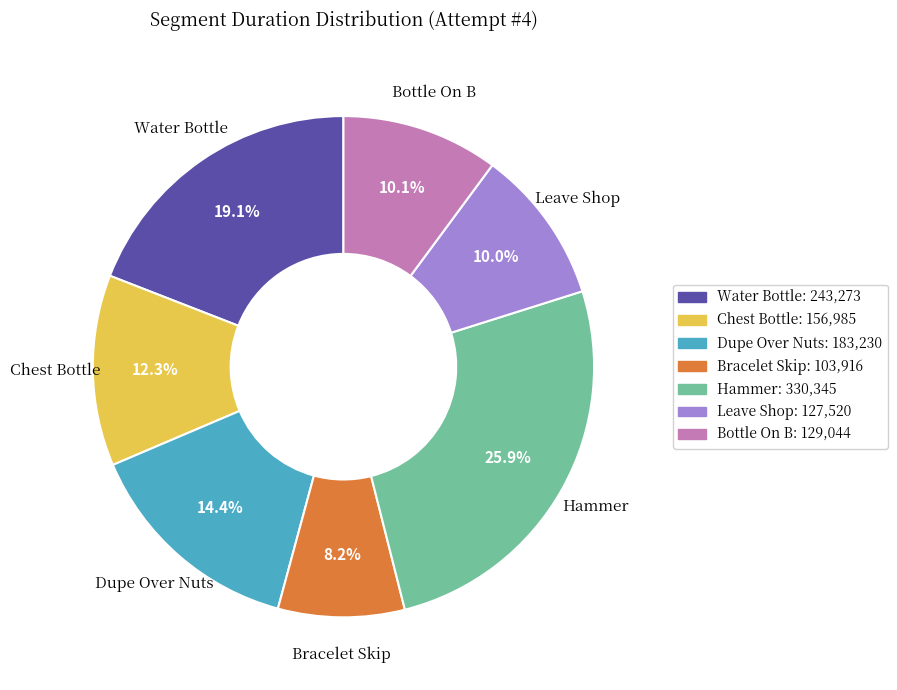

How many slices are in this pie chart?

7